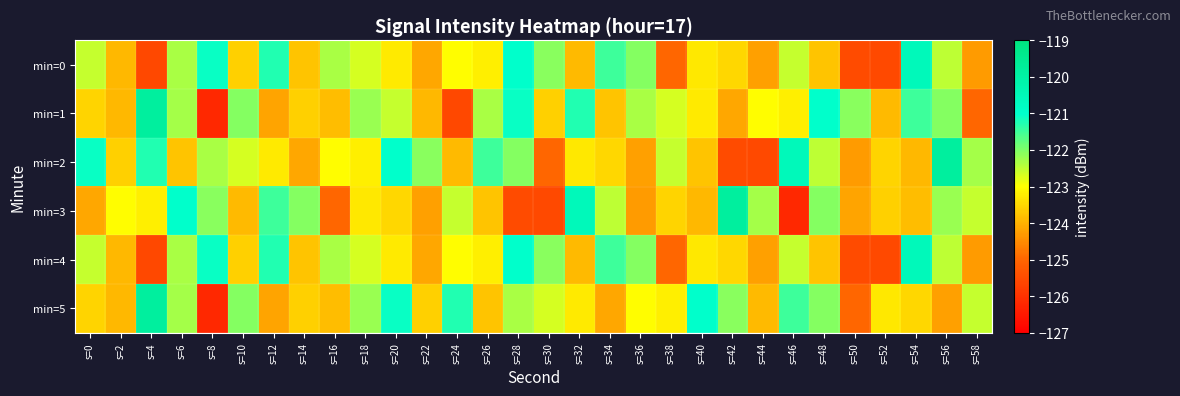

What is the greatest value displayed?

-119.8